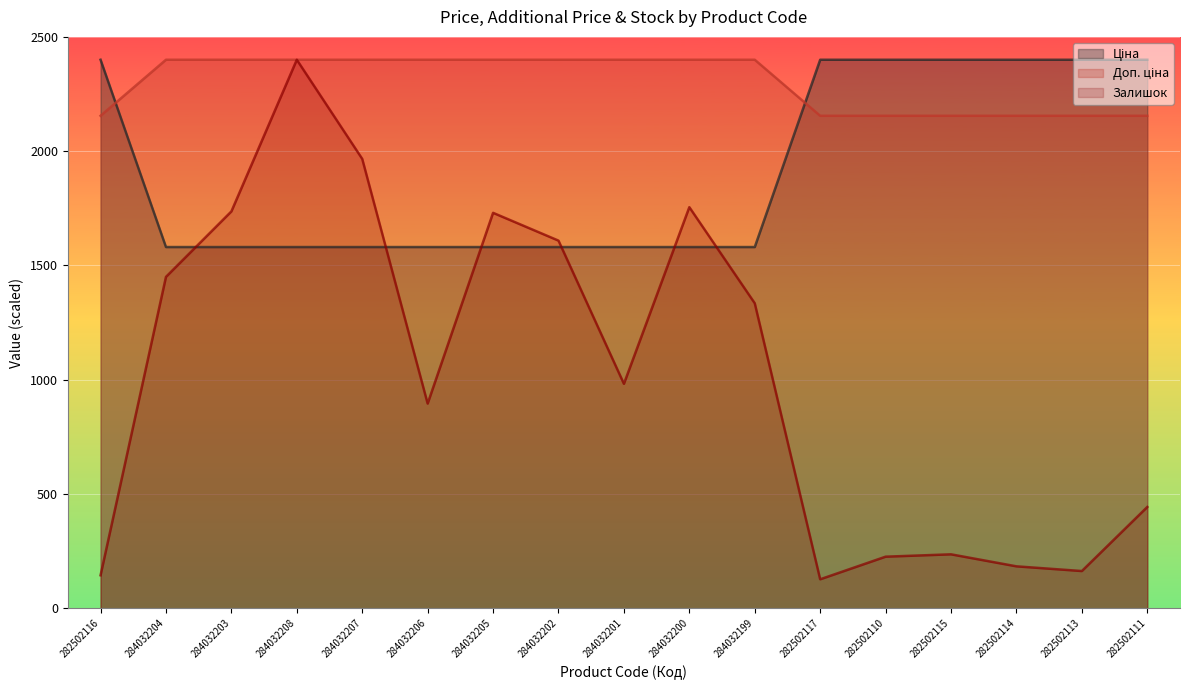

Which has a higher value, 284032208 or 284032205?

284032208